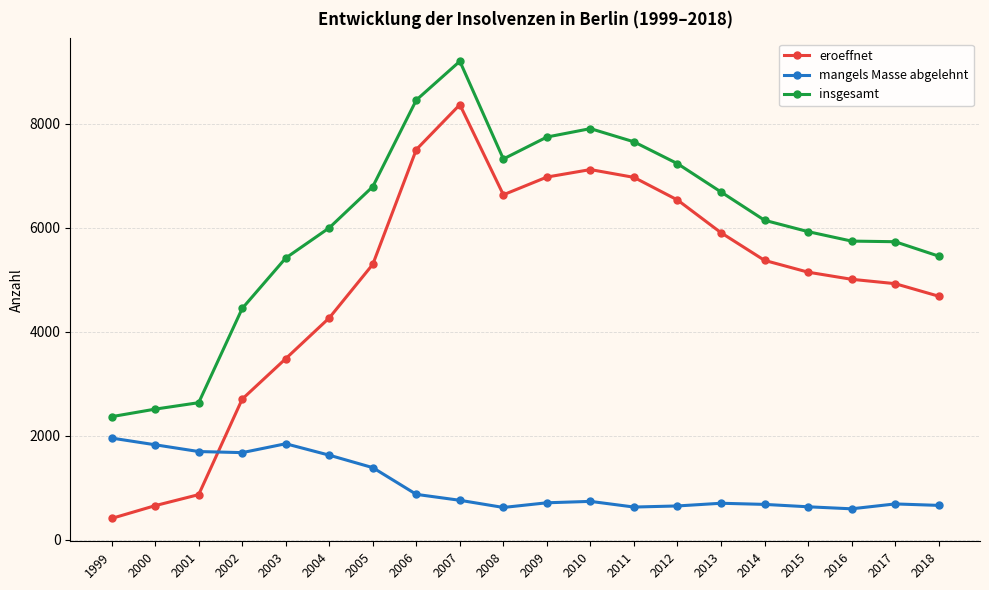

What is the average value of the insgesamt series?

6071